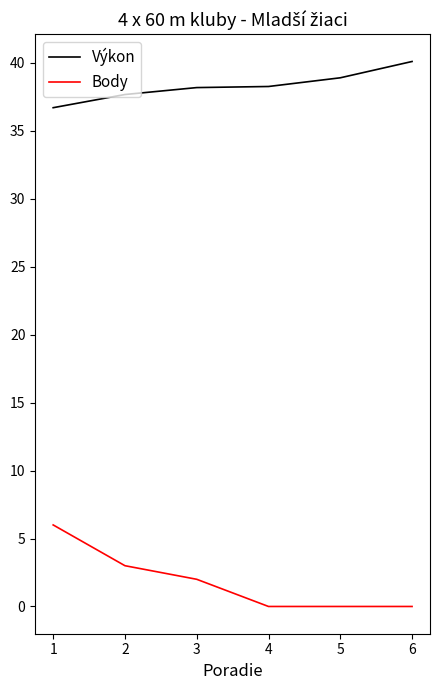

Is the value of Výkon at 2 greater than the value of Body at 2?

Yes